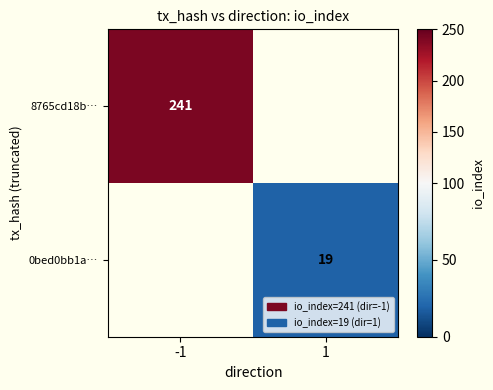

At how many categories does at least one series exceed 187?

1